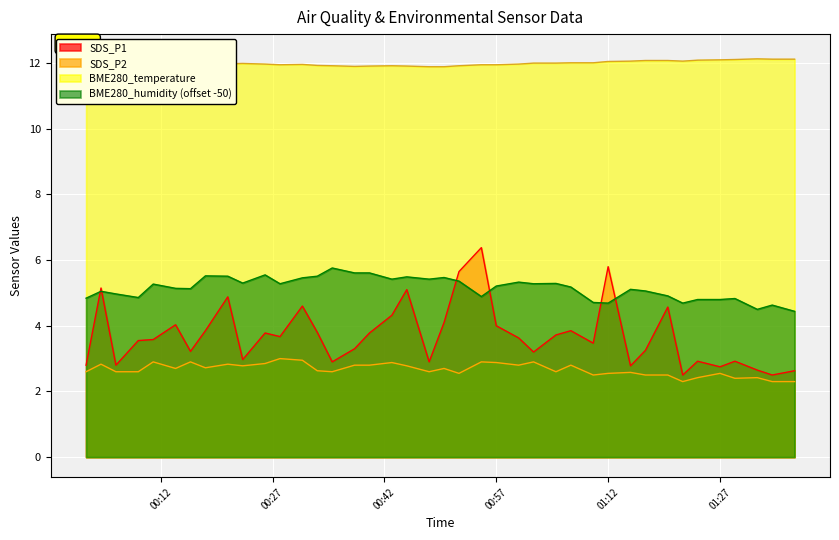

Is the value of SDS_P1 at 2021/08/21 01:05 greater than the value of BME280_humidity at 2021/08/21 01:32?

No